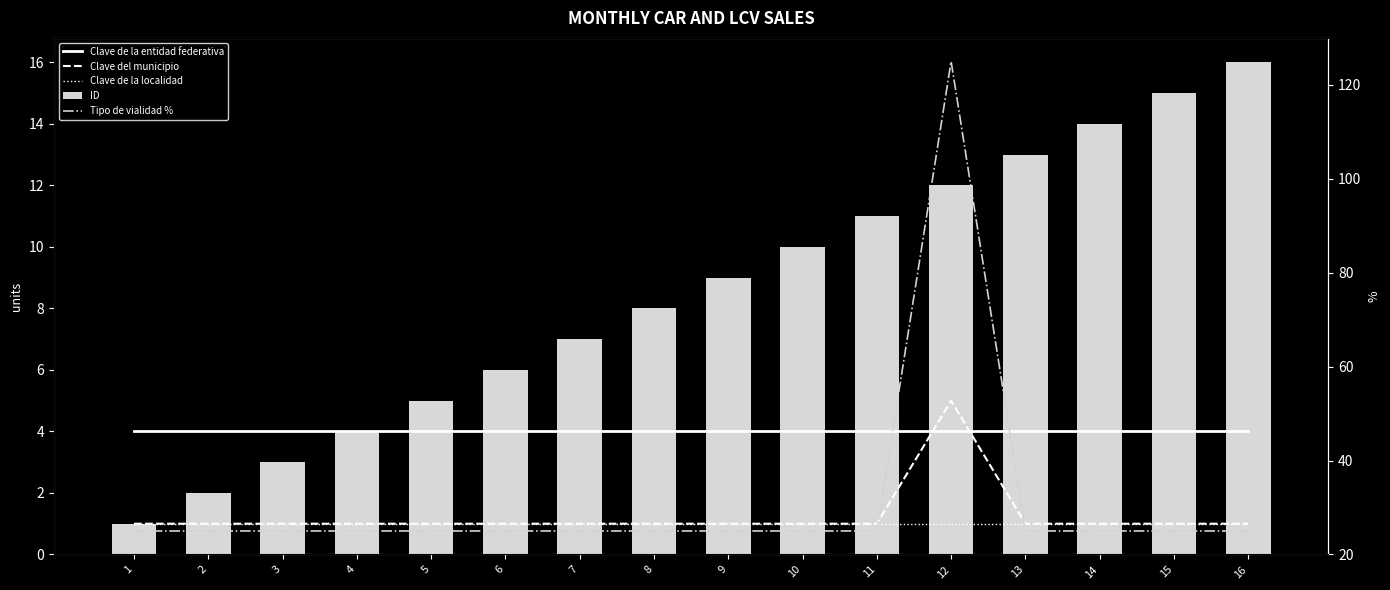

How many categories are shown in the chart?

16